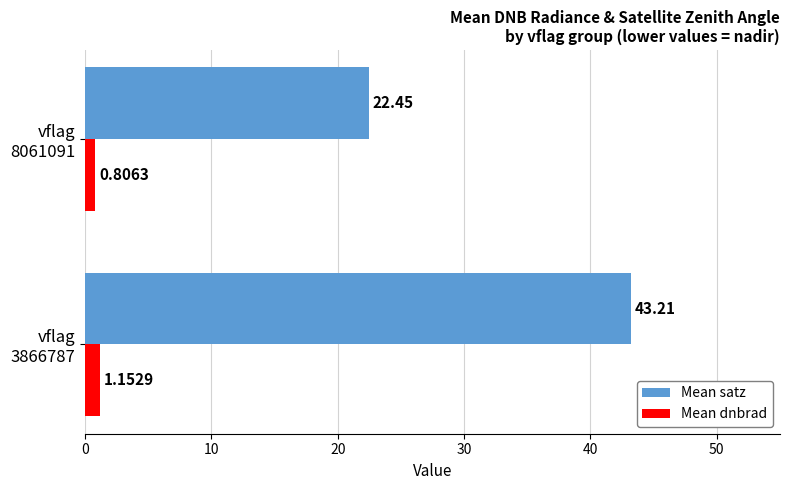

What is the average value of the Mean dnbrad series?

1.0